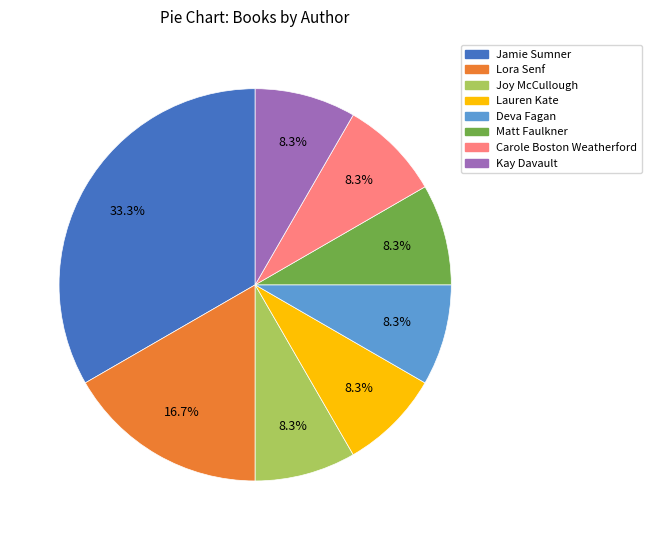

Is there a majority slice in this chart?

No